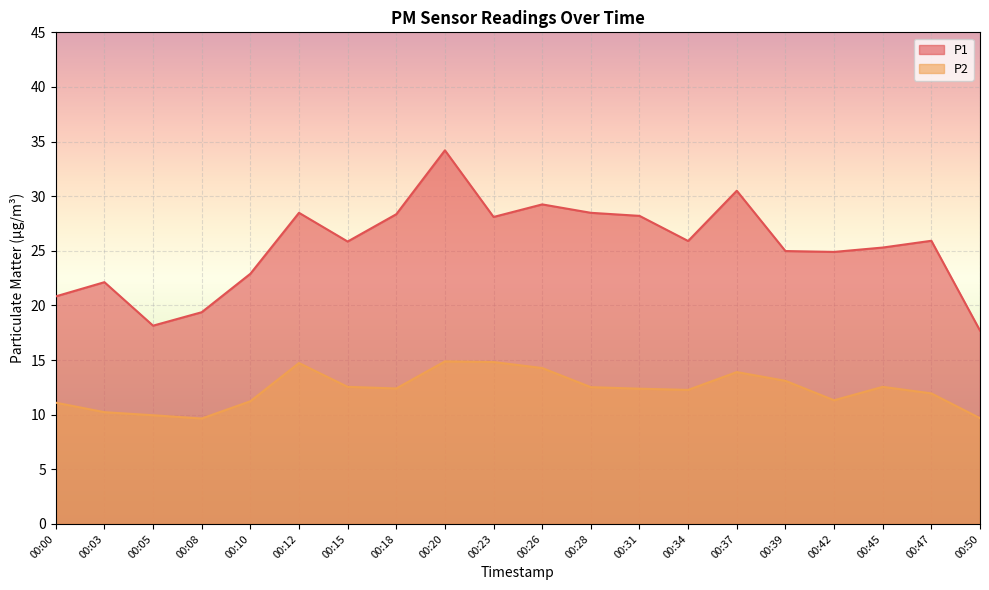

Read the P2 value at 00:31.

12.4